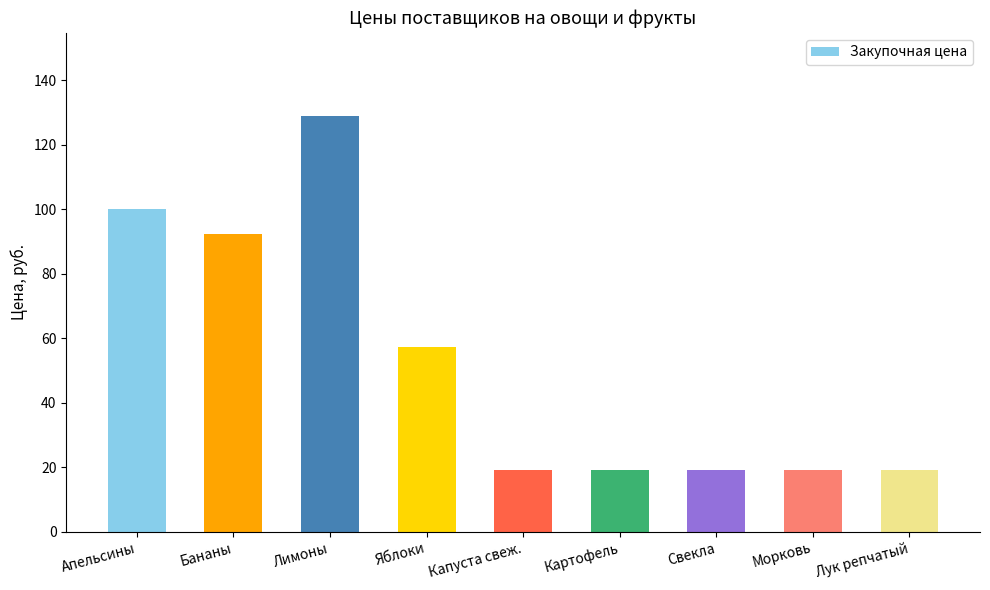

Which has a higher value, Лук репчатый or Лимоны?

Лимоны